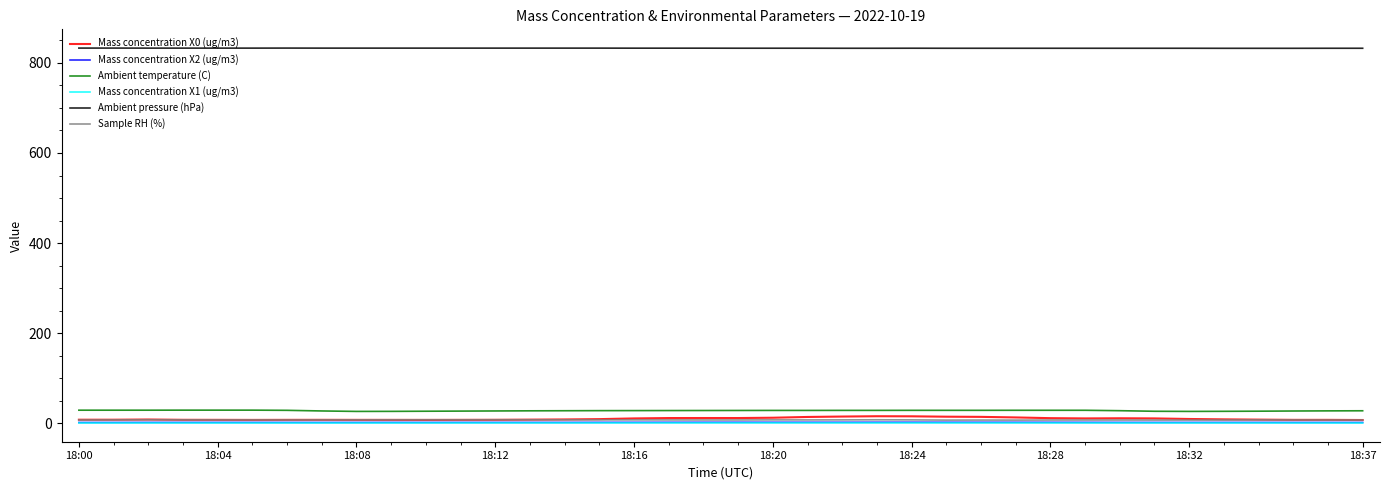

True or false: Ambient pressure (hPa) and Ambient temperature (C) cross at least once.

False